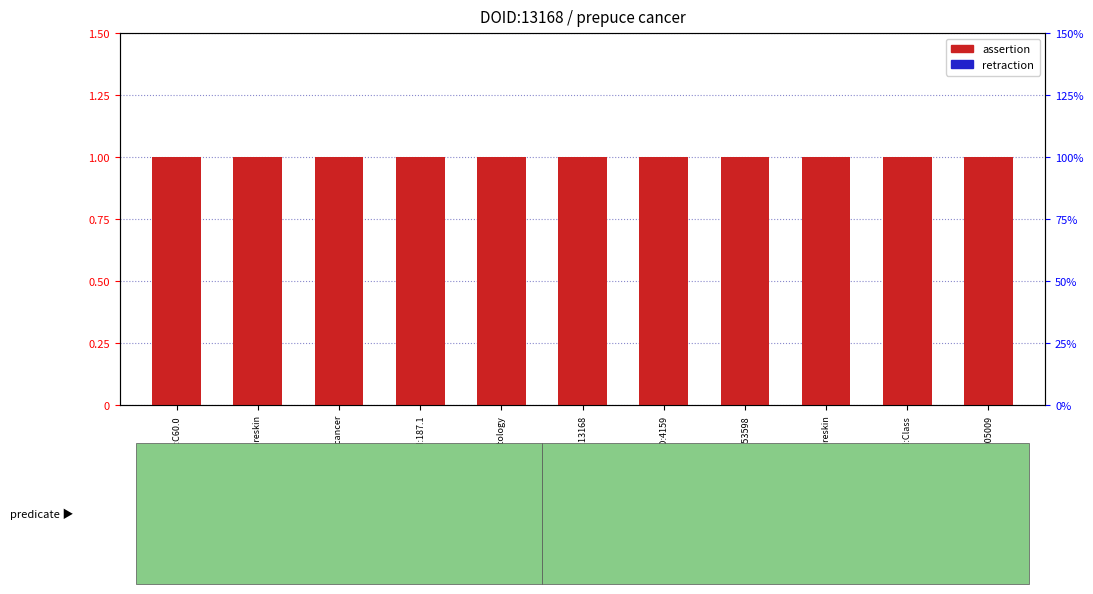

The value of assertion at prepuce cancer is 1. True or false?

False